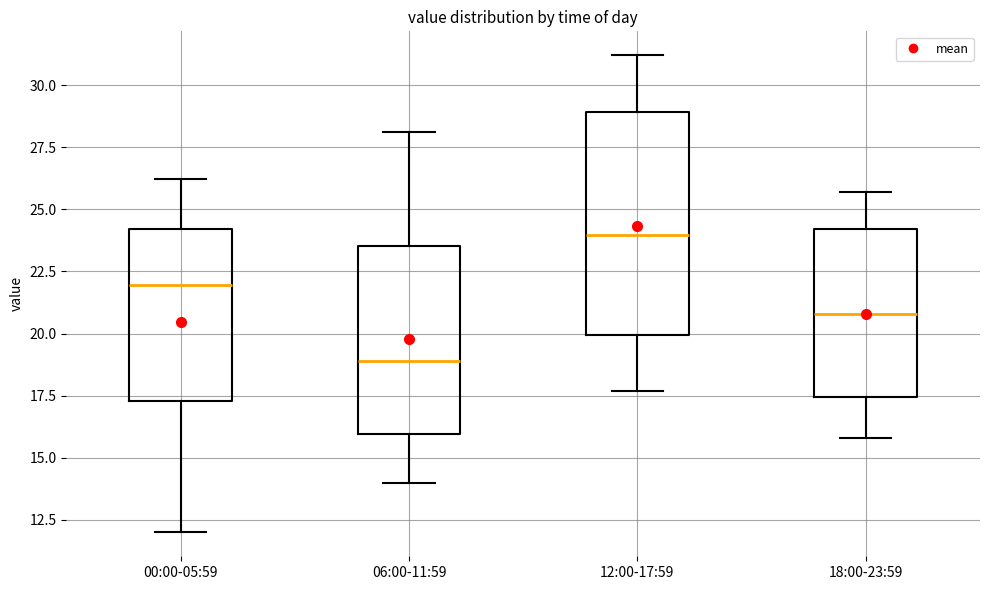

Where does the lower whisker of the box for 18:00-23:59 end on the y-axis? The values are not printed on the chart, so give them approximately, as read against the axis.

16.0